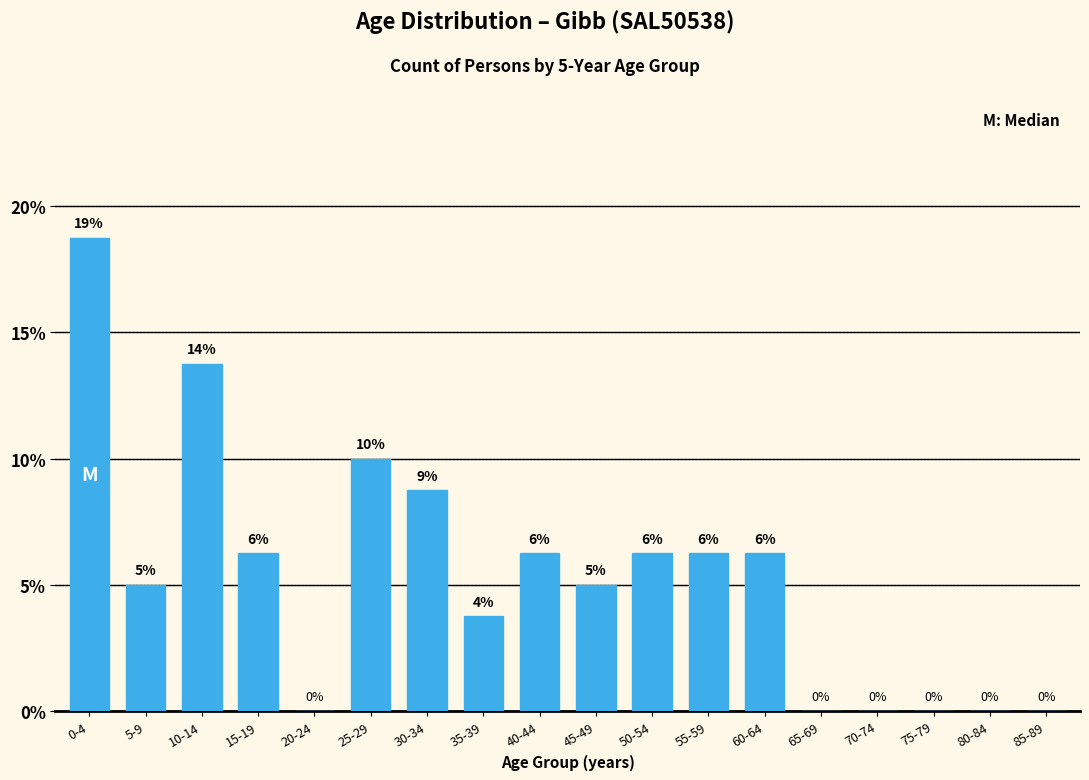

What value does the data have at 0-4?

18.8